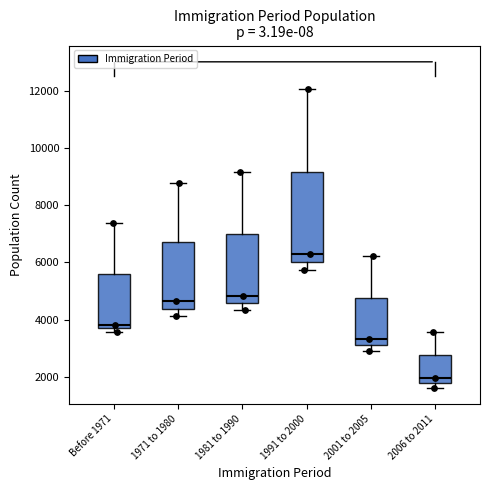

Where is the upper edge of the box for 1981 to 1990 on the y-axis? The values are not printed on the chart, so give them approximately, as read against the axis.

7000